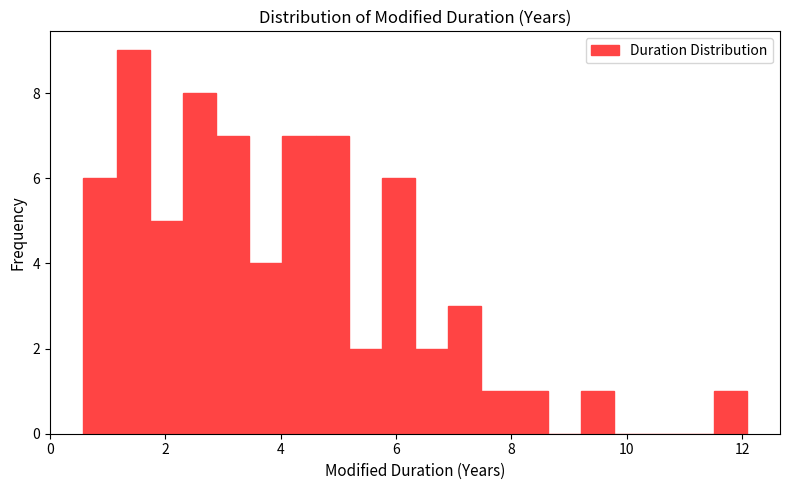

Read against the x-axis, roughly where is the centre of the tallest bar?

1.4